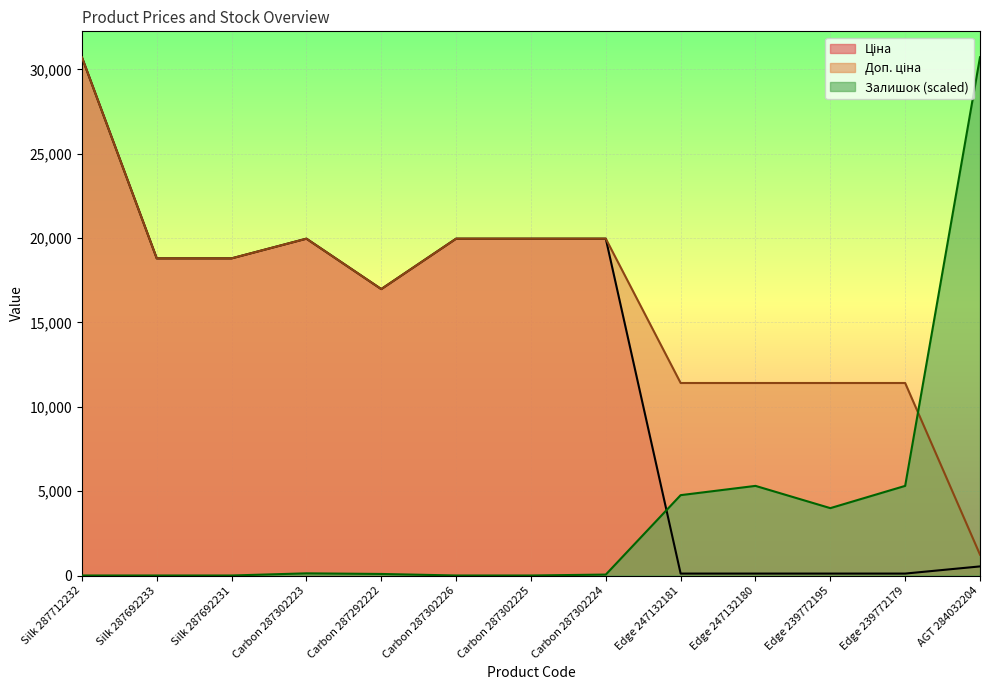

Where is the first local maximum for Доп. ціна?

Carbon 287302223